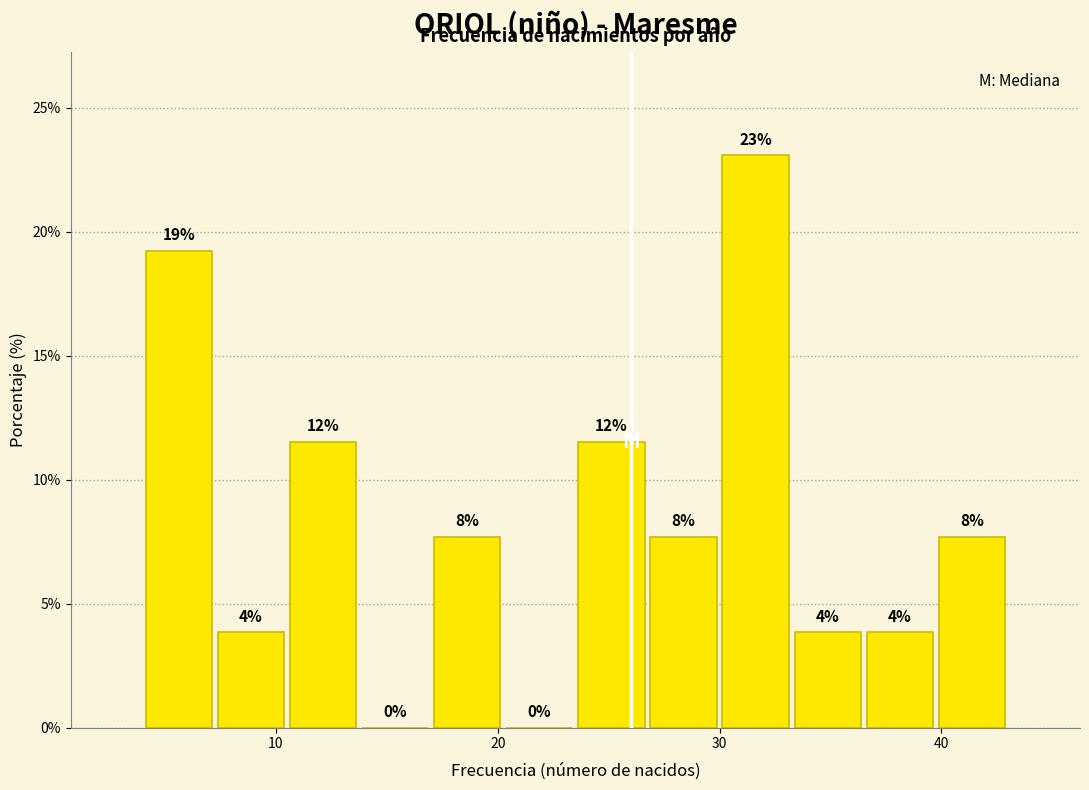

Read against the x-axis, roughly where is the centre of the tallest bar?

32